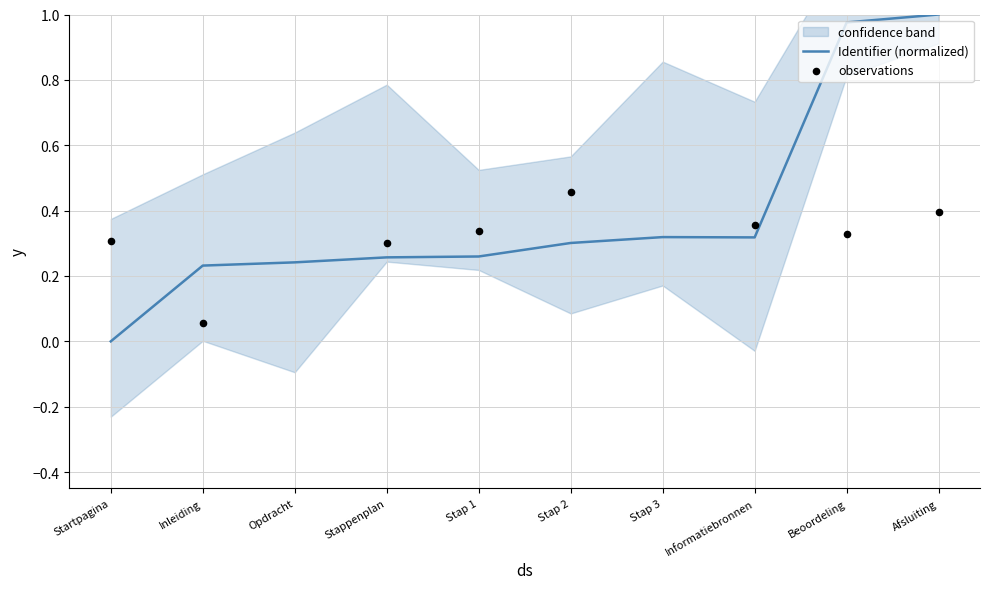

The Identifier (normalized) series shows 0.3 at Stap 2. True or false?

True